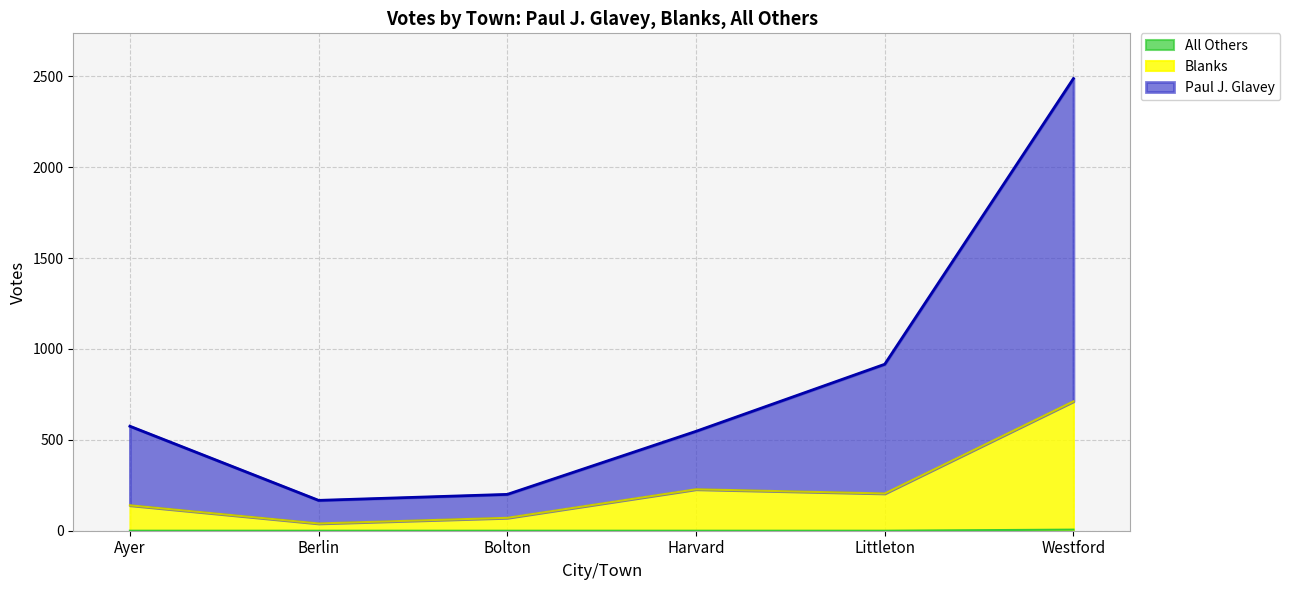

What is the value of the Blanks point at the 5th from the left?

205